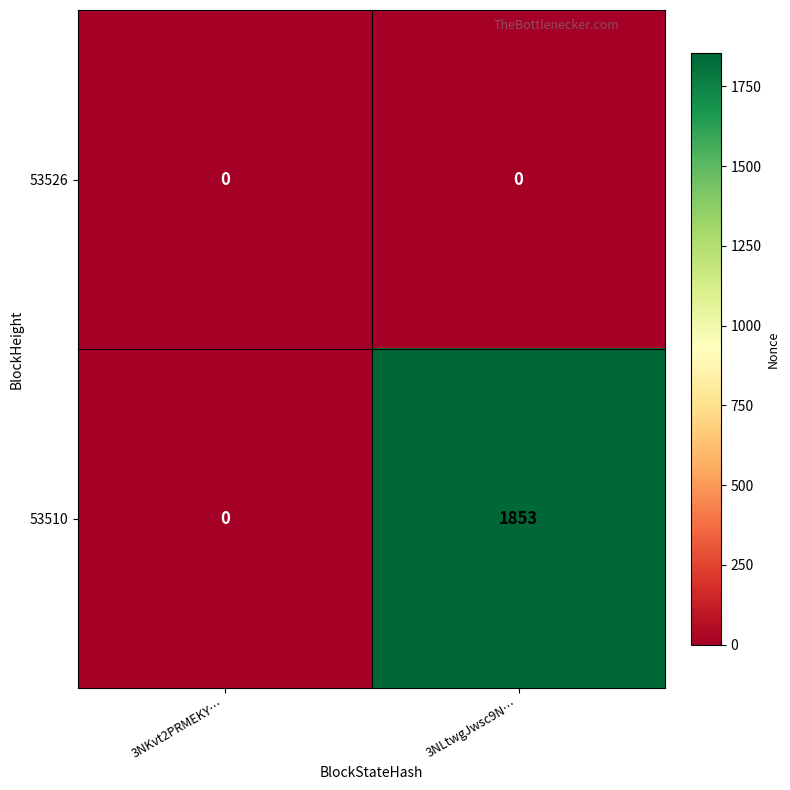

The 53510 series shows 1853 at 3NLtwgJwsc9N…. True or false?

True